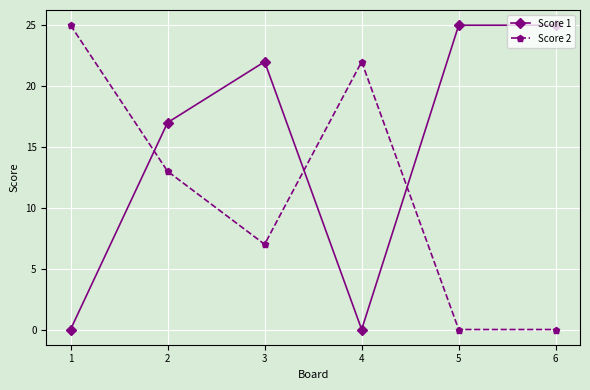

Which series has the largest total across all categories?

Score 1